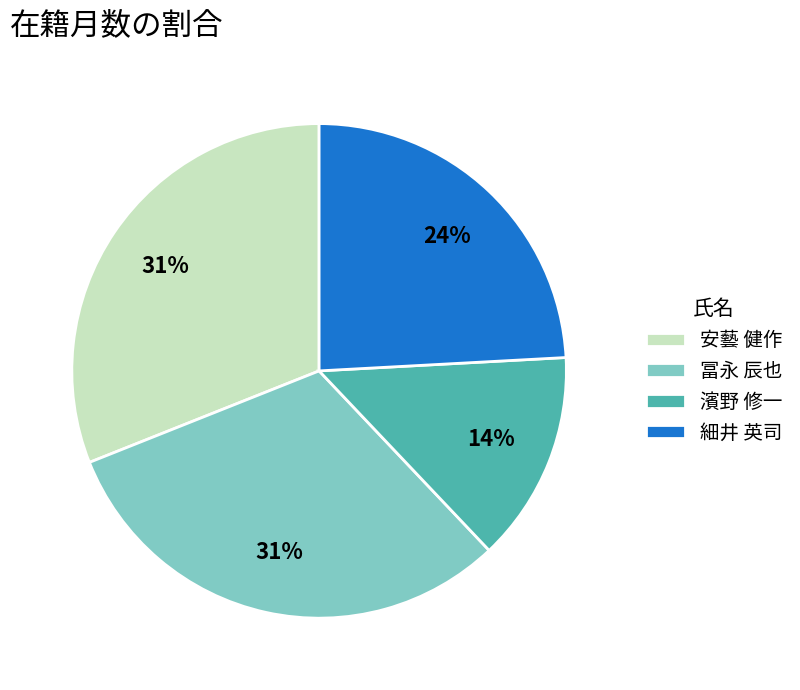

Which slice is the smallest?

濱野 修一